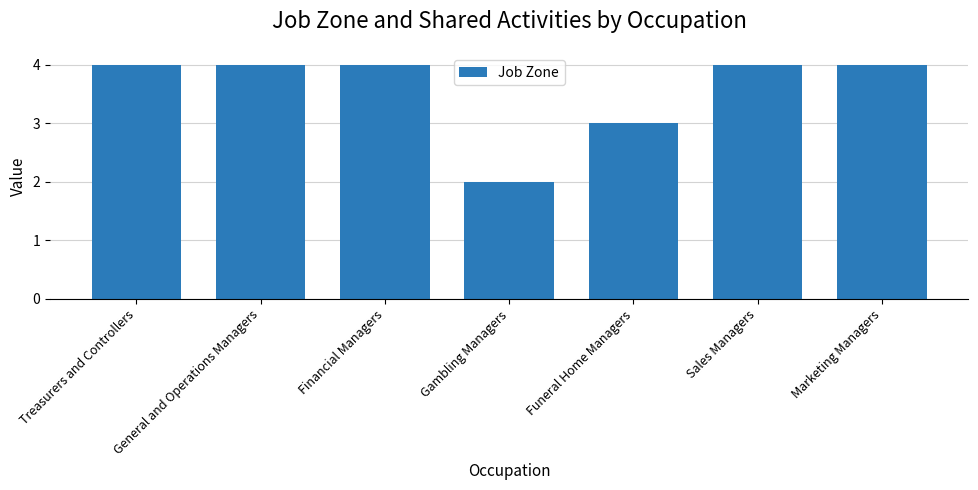

What is the difference between the maximum and minimum values?

2